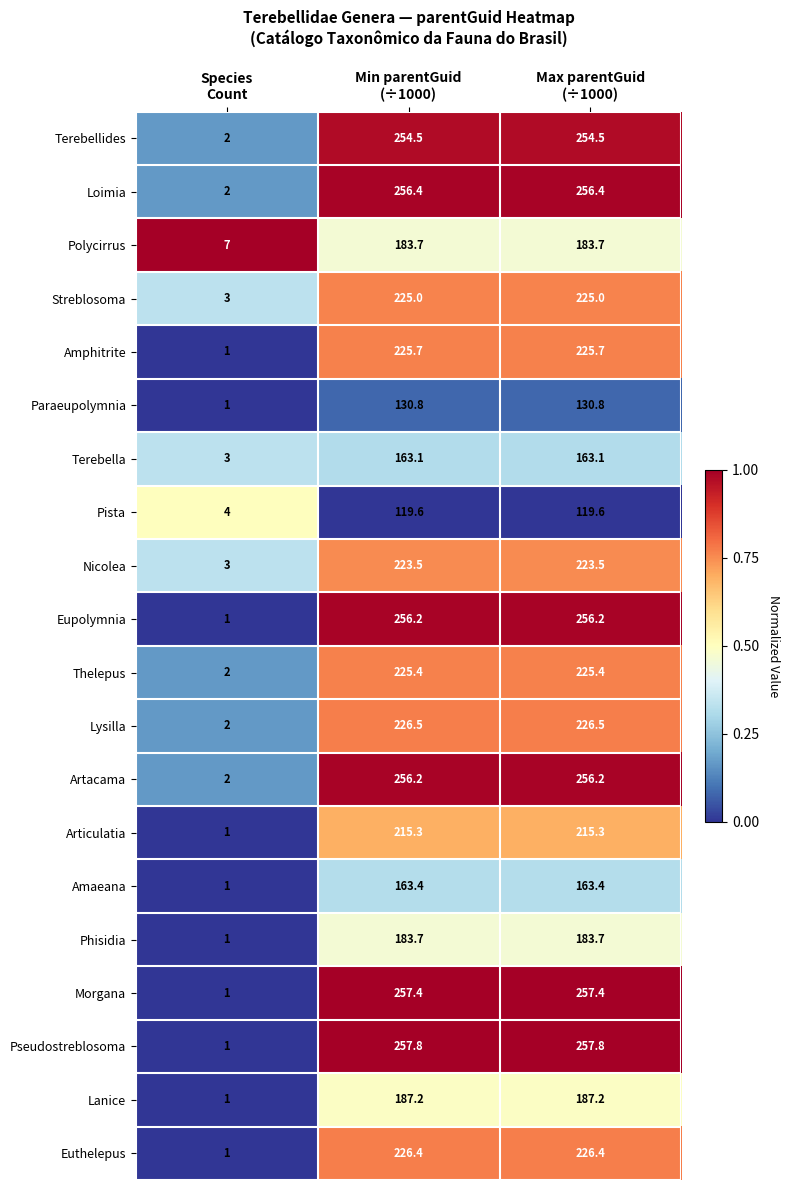

What is the maximum value shown in the chart?

257.8